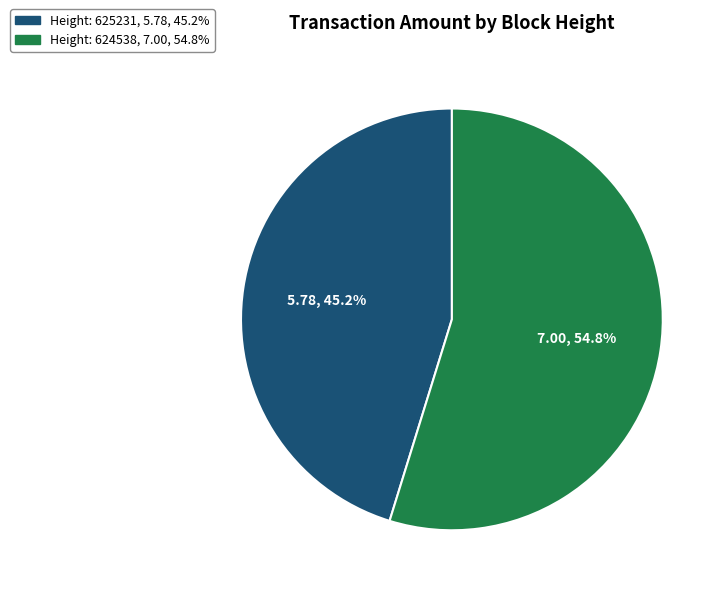

What is the ratio of the value at Height: 625231 to the value at Height: 624538?

0.8